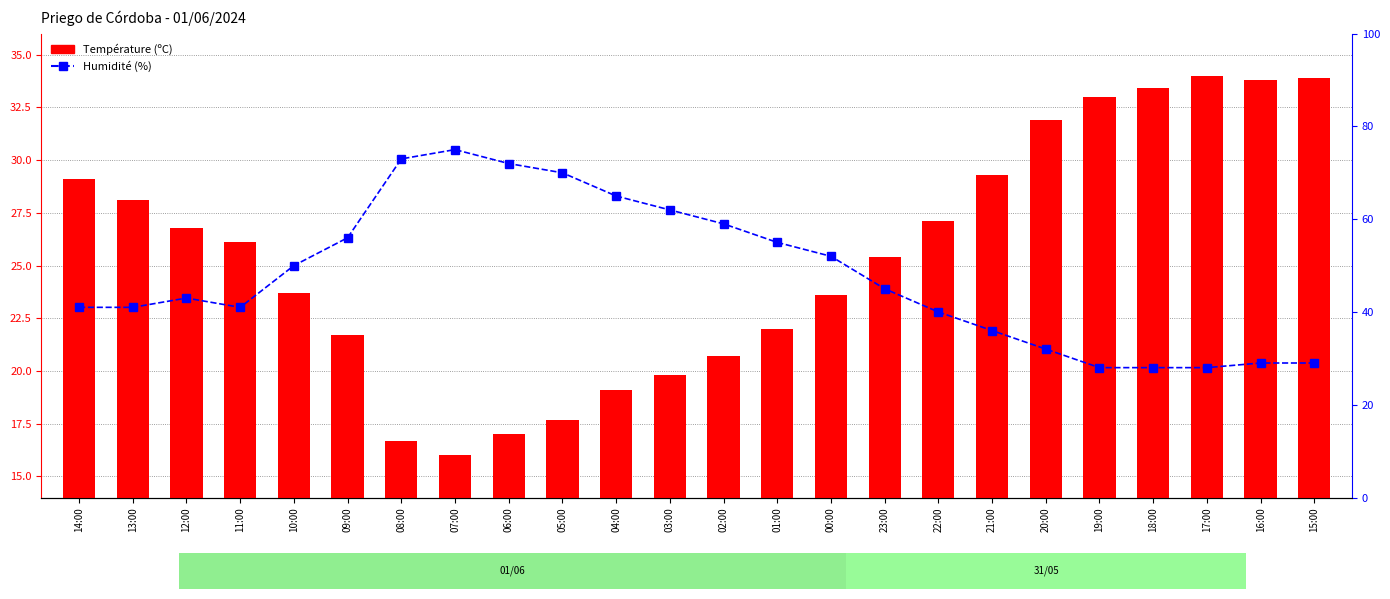

At which category is the sum across all series the highest?

07:00